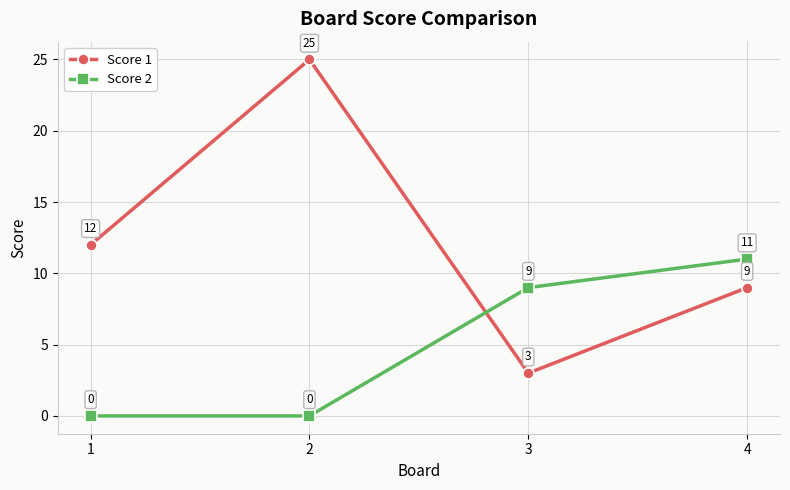

How many categories are shown in the chart?

4